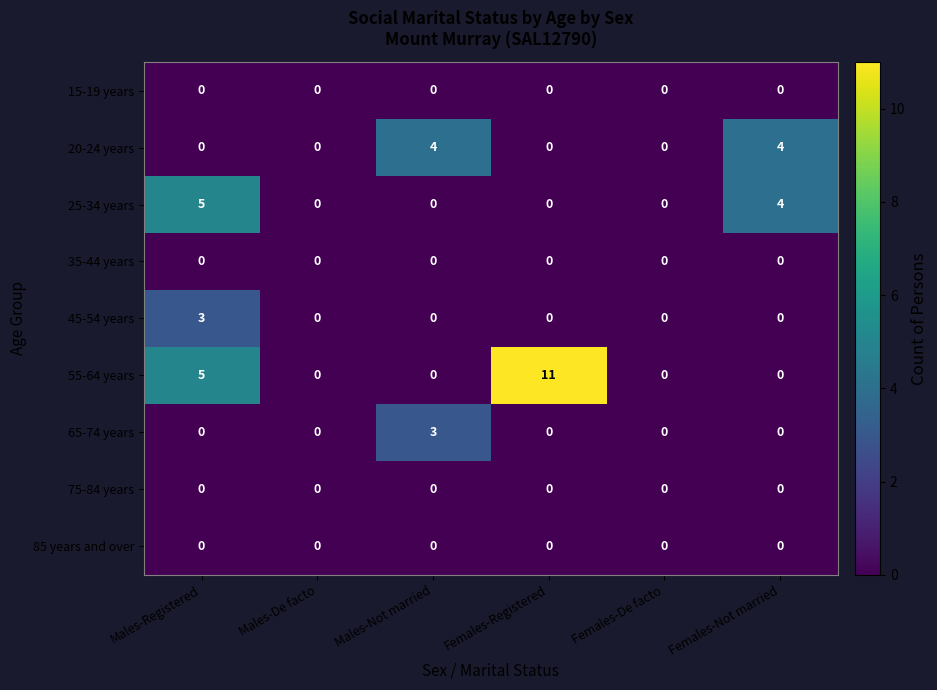

At which category does the chart reach its peak across all series?

Females-Registered